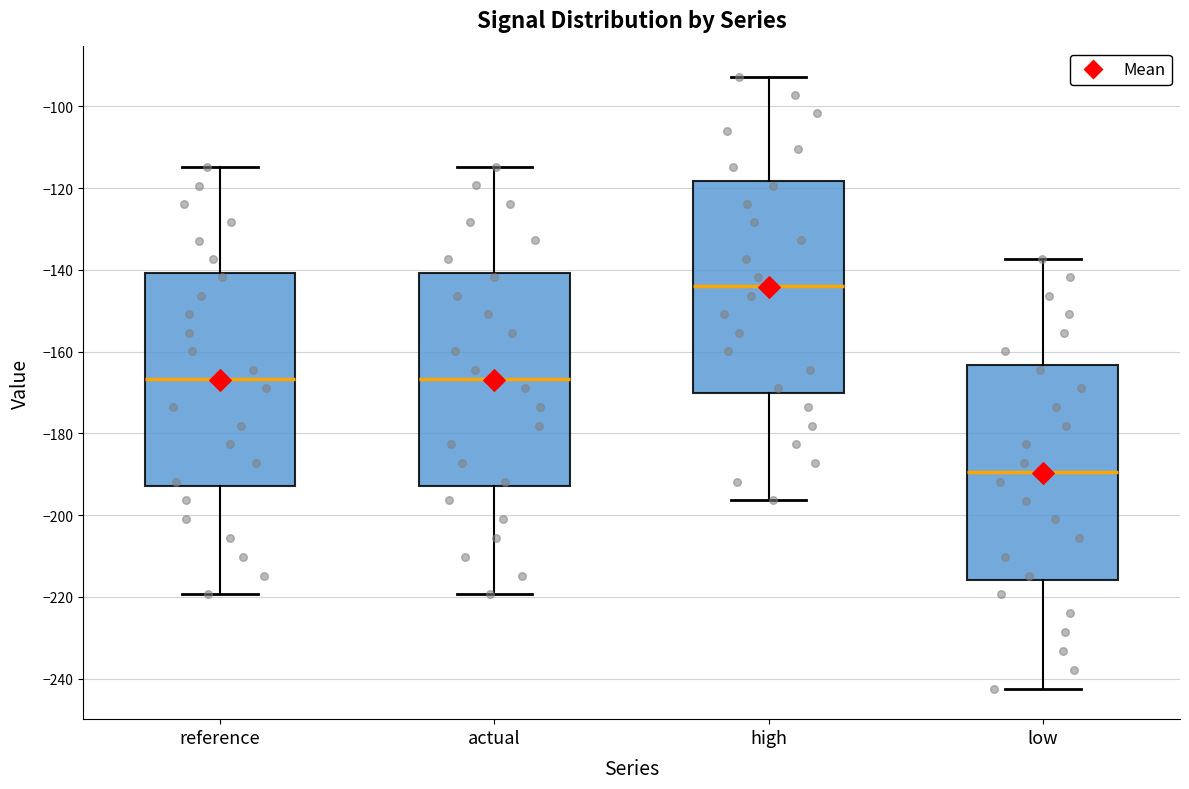

Which box's median line is the highest?

high